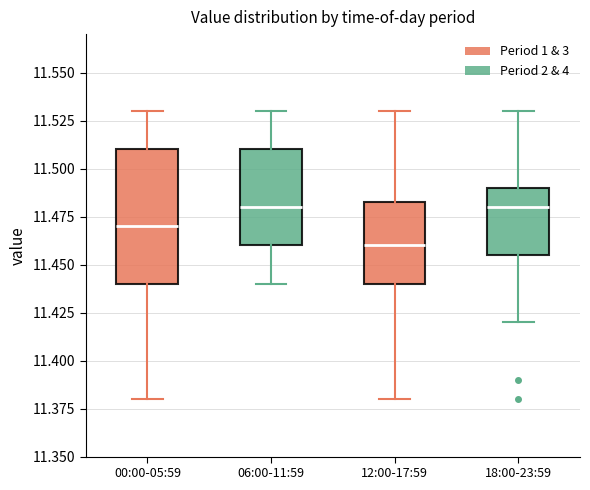

Comparing the boxes themselves (not the whiskers), which one is the tallest?

00:00-05:59